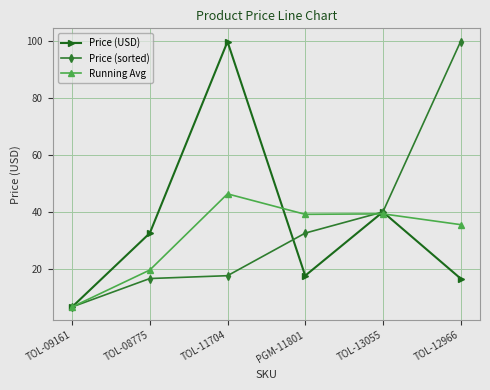

Does the chart have visible grid lines?

Yes